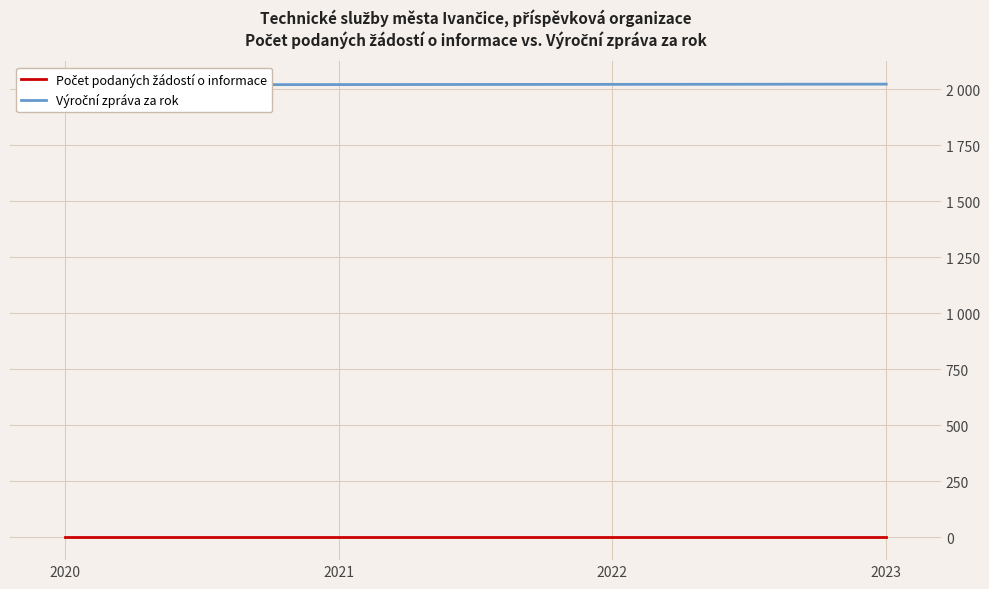

True or false: Počet podaných žádostí o informace has more than 1 interior local peaks.

False